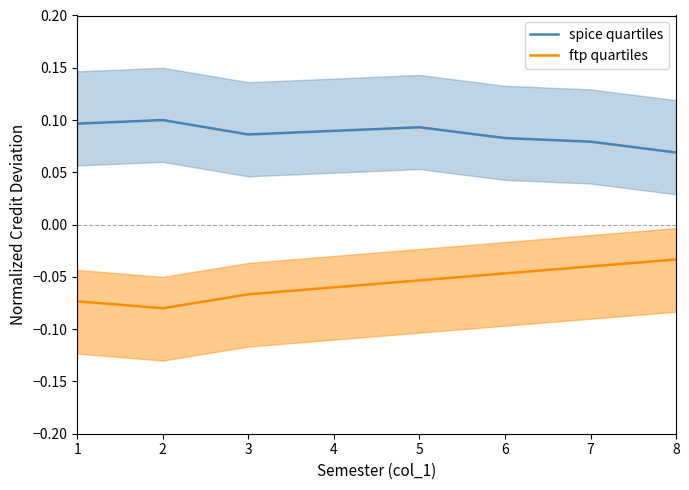

What is the sum of all ftp quartiles values?

-0.5